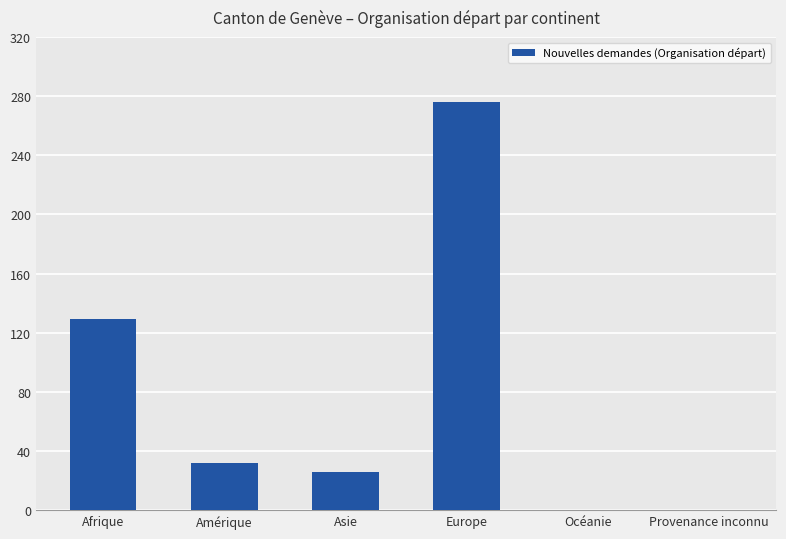

What is the sum of all values?

463